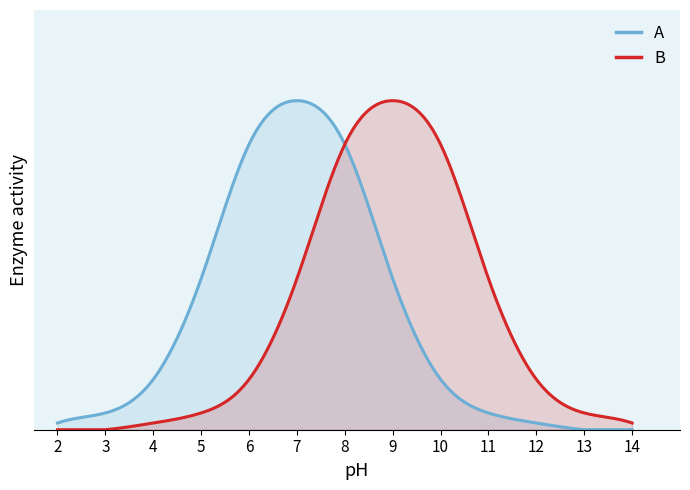

How many data points does each series have?

13